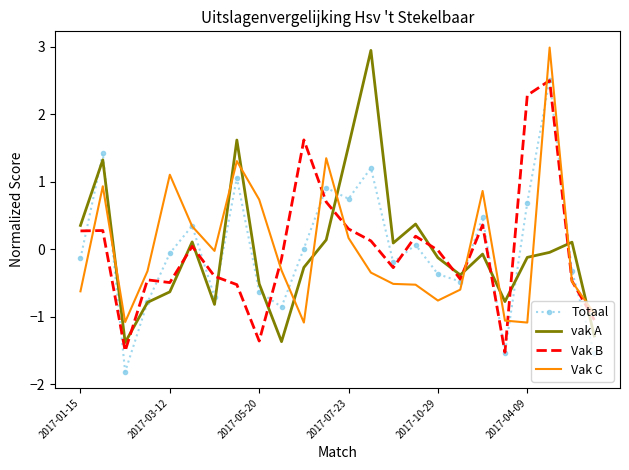

Which series ends up on top after the final intersection of Vak B and vak A?

Vak B